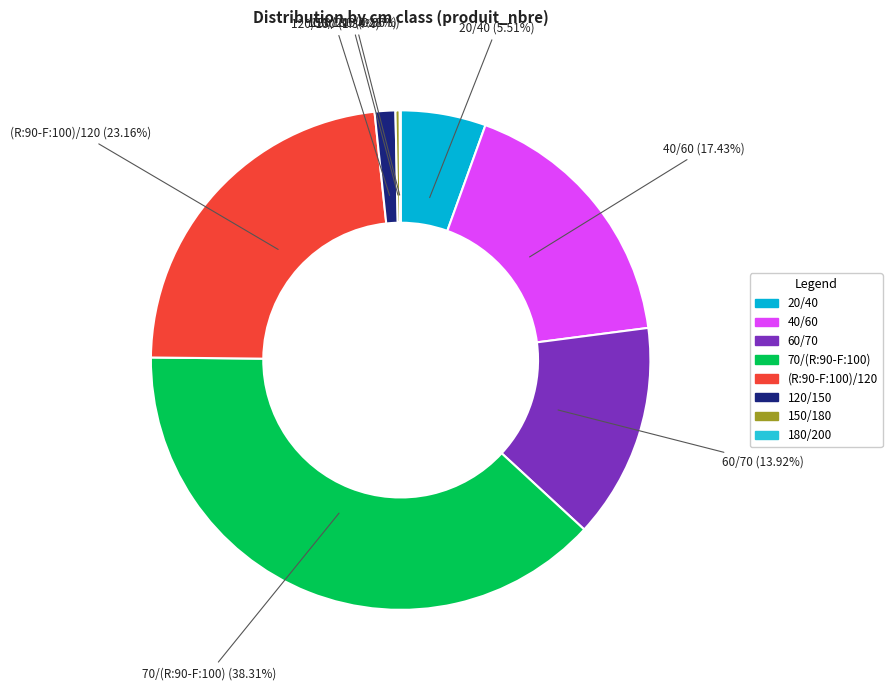

Is there a majority slice in this chart?

No